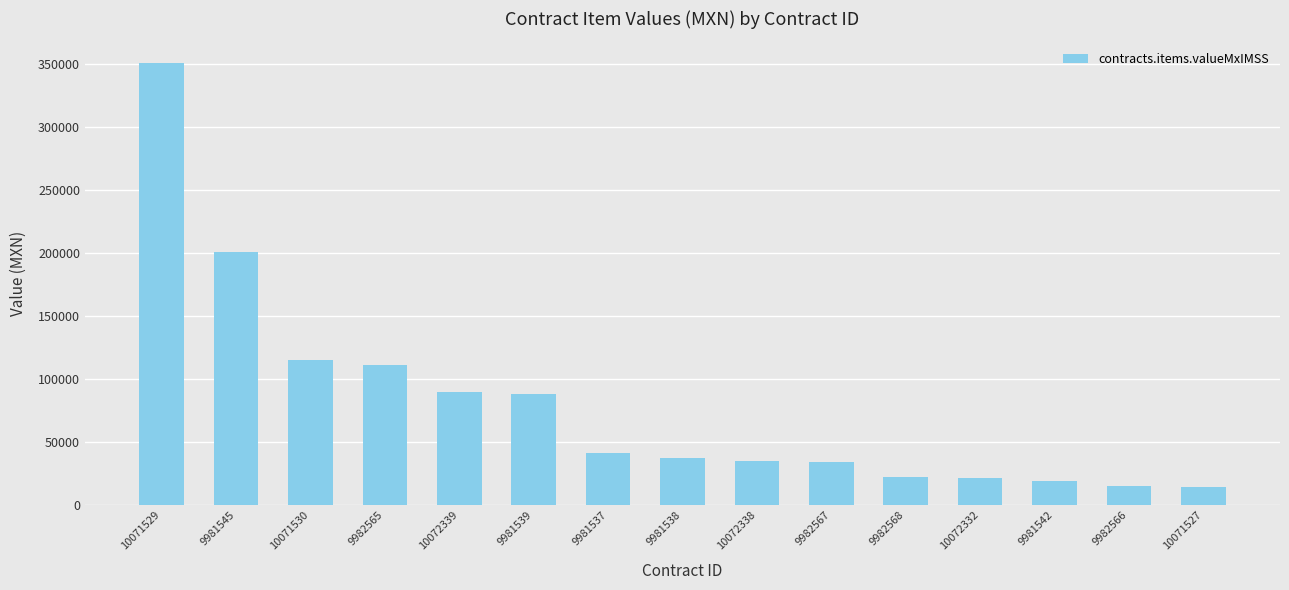

What is the value of the 2nd bar from the left?

200649.8